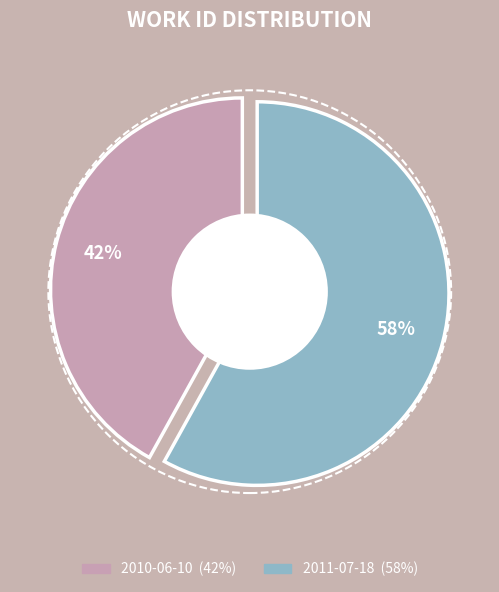

Which category has the biggest portion of the pie?

2011-07-18